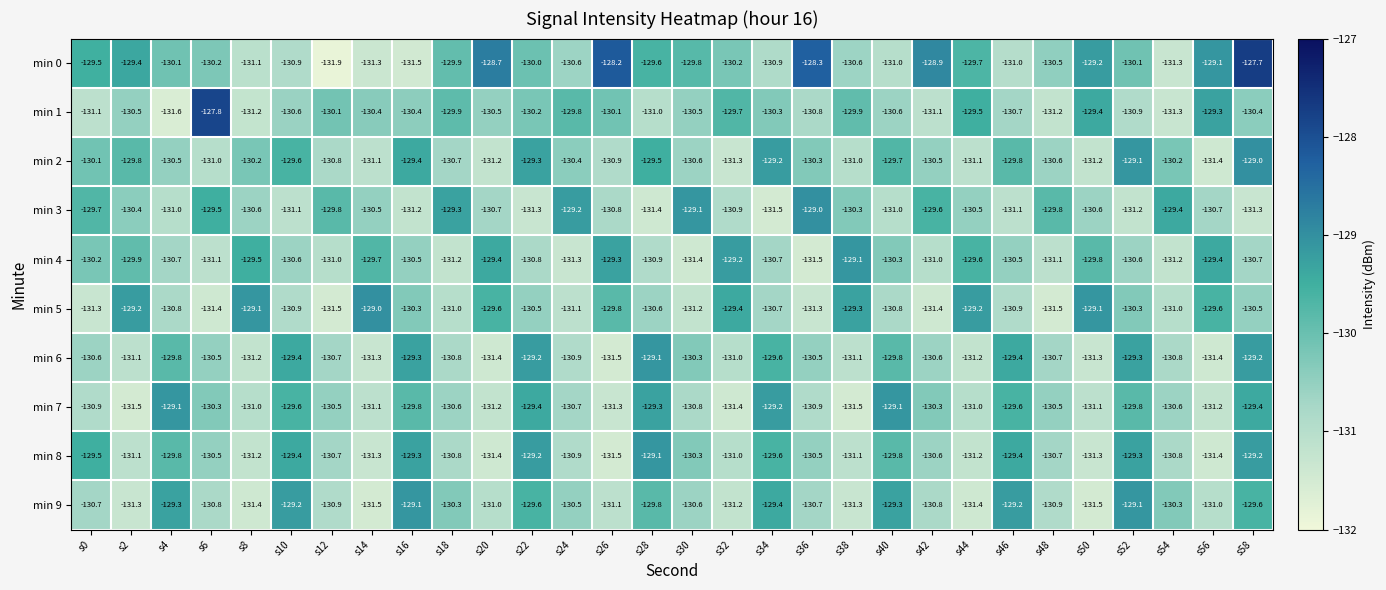

The value of min 9 at s0 is -65.8. True or false?

False